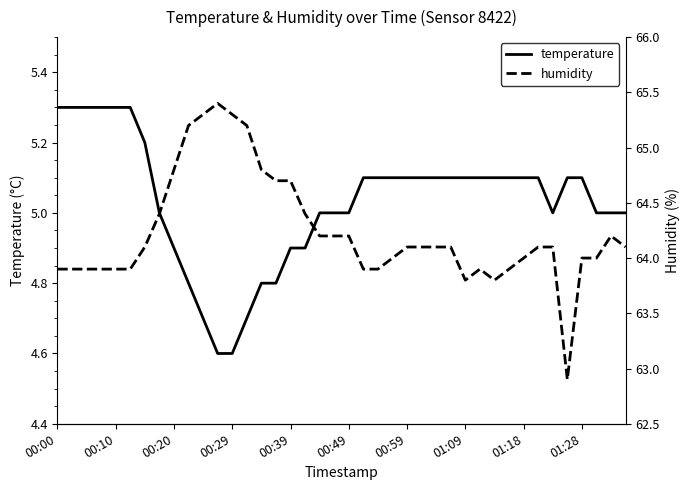

What is the difference between the second highest and minimum values in the temperature series?

0.7